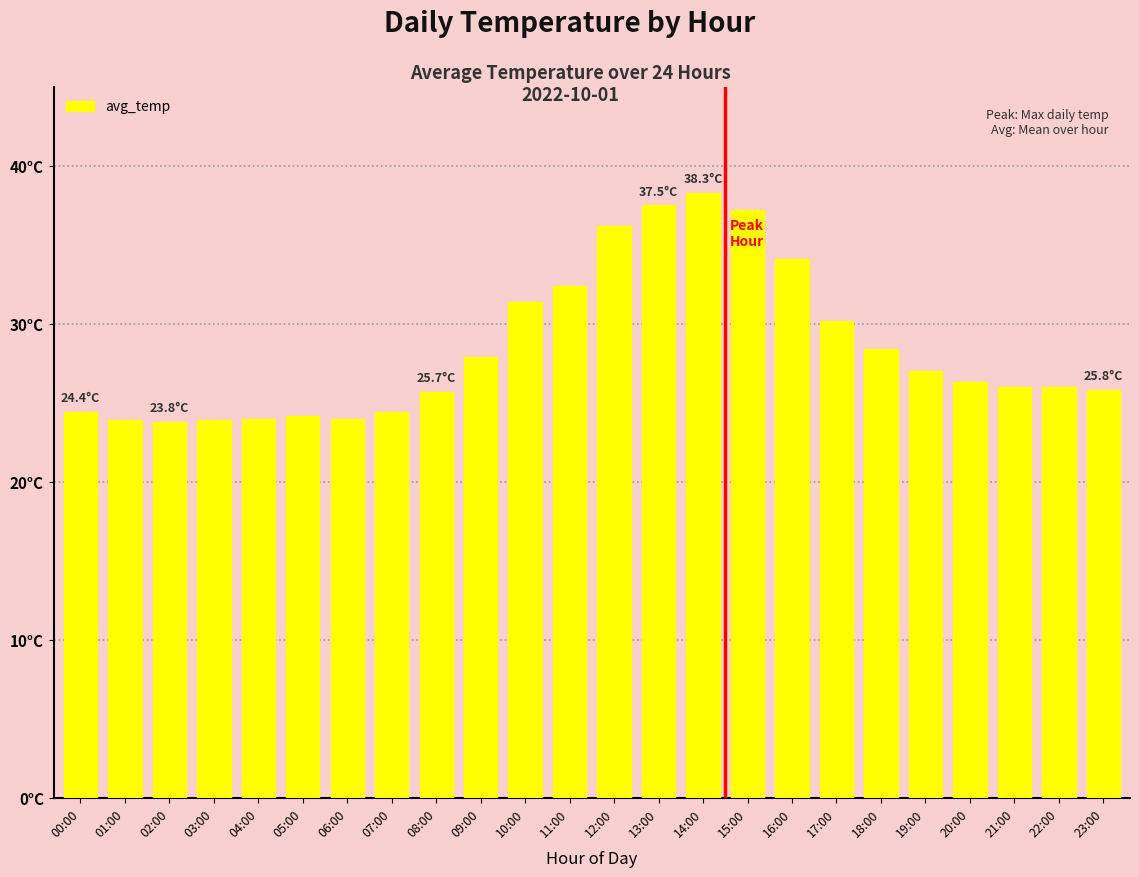

Rank the categories by value from lowest to highest.

02:00, 01:00, 03:00, 04:00, 06:00, 05:00, 00:00, 07:00, 08:00, 23:00, 21:00, 22:00, 20:00, 19:00, 09:00, 18:00, 17:00, 10:00, 11:00, 16:00, 12:00, 15:00, 13:00, 14:00